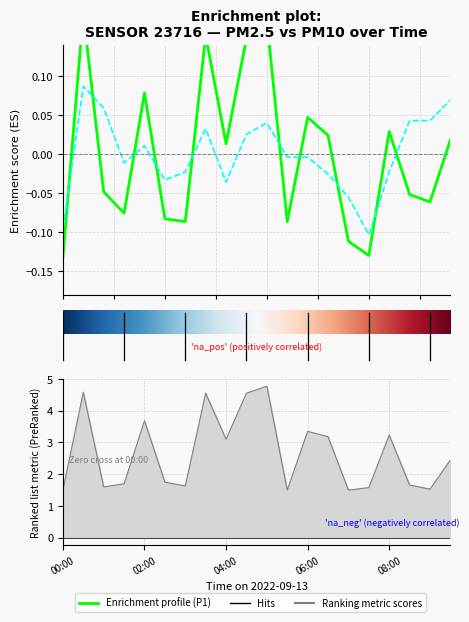

After their last crossing, which series has the higher values: P2 or P1?

P2